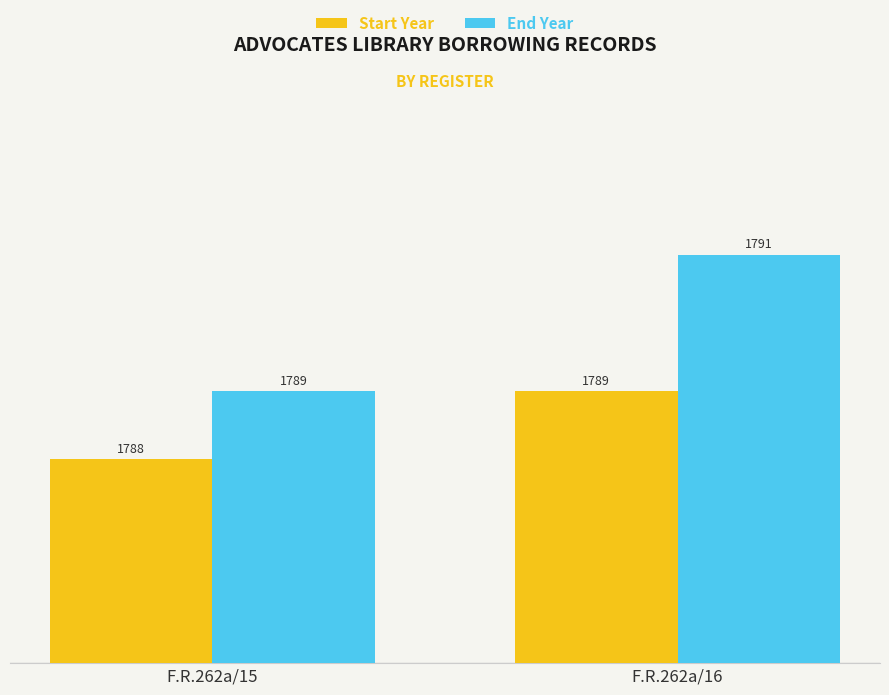

Reading right to left, what are all the values shown in this chart?

Start Year: 1789	1788
End Year: 1791	1789